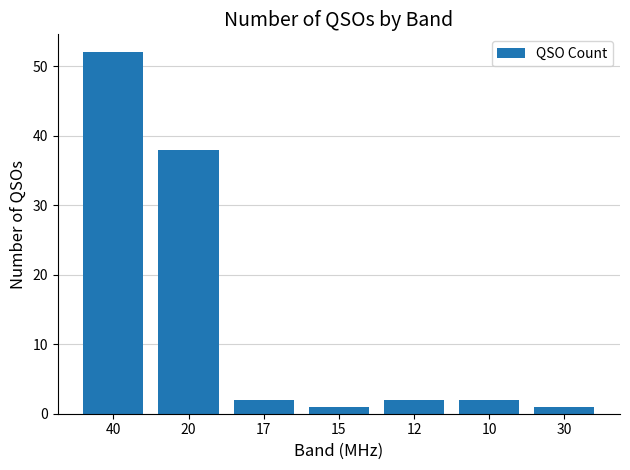

Reading left to right, transcribe all the data shown in this chart.

52	38	2	1	2	2	1